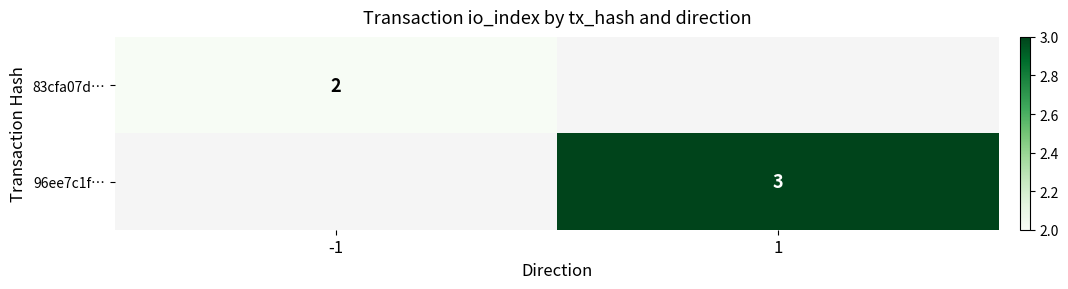

The 96ee7c1f… series shows 3 at 1. True or false?

True